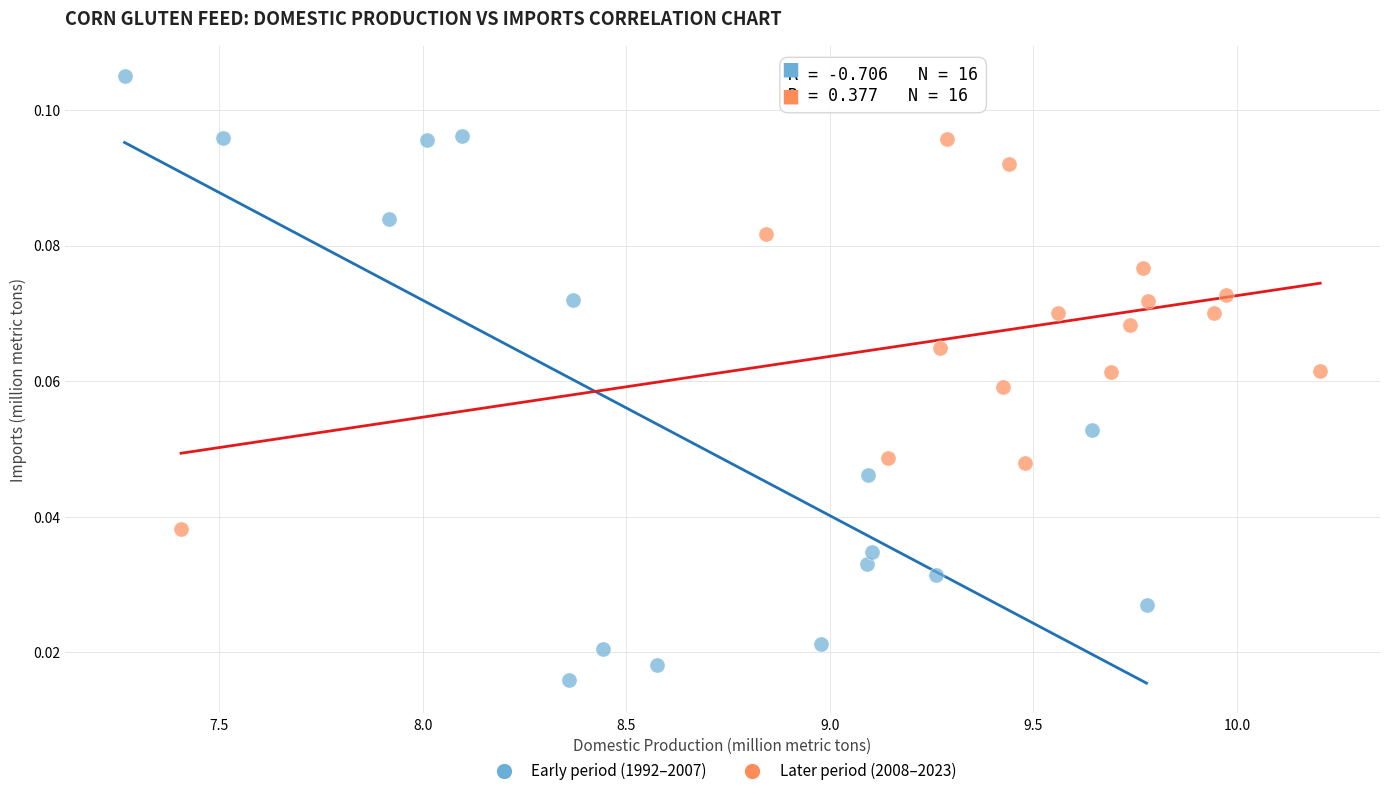

Which series reaches the minimum Y coordinate?

Early period (1992–2007)